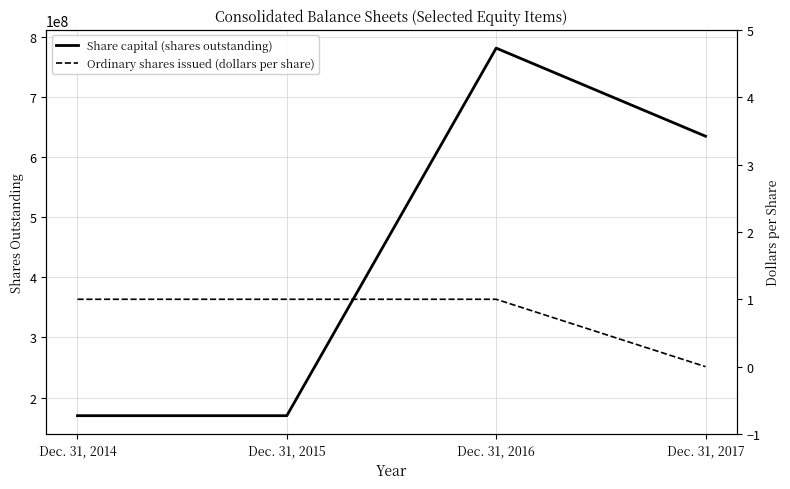

What is the difference between the maximum and minimum values in the Share capital (shares outstanding) series?

612128325